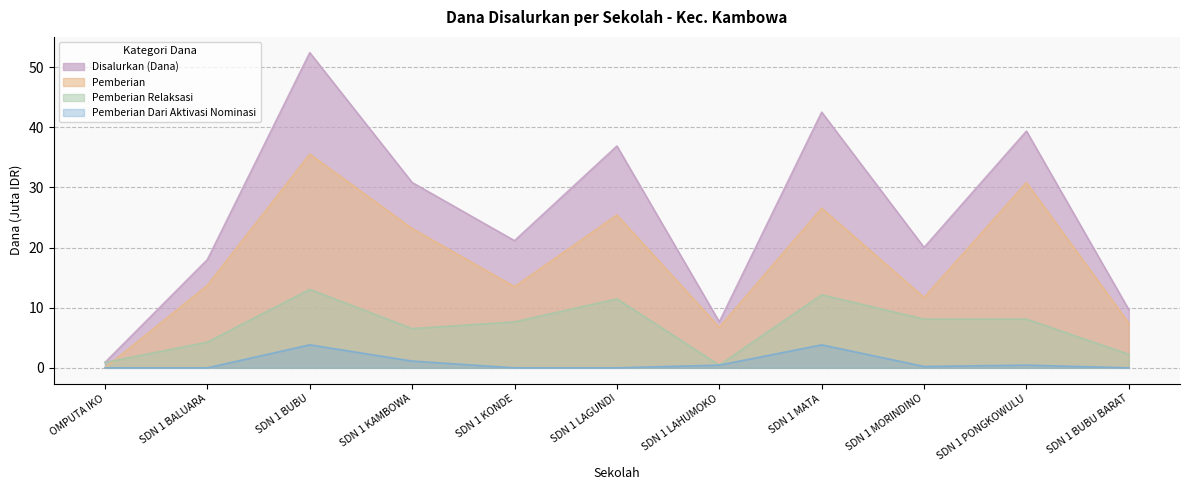

Which series has the largest total across all categories?

Disalurkan (Dana)